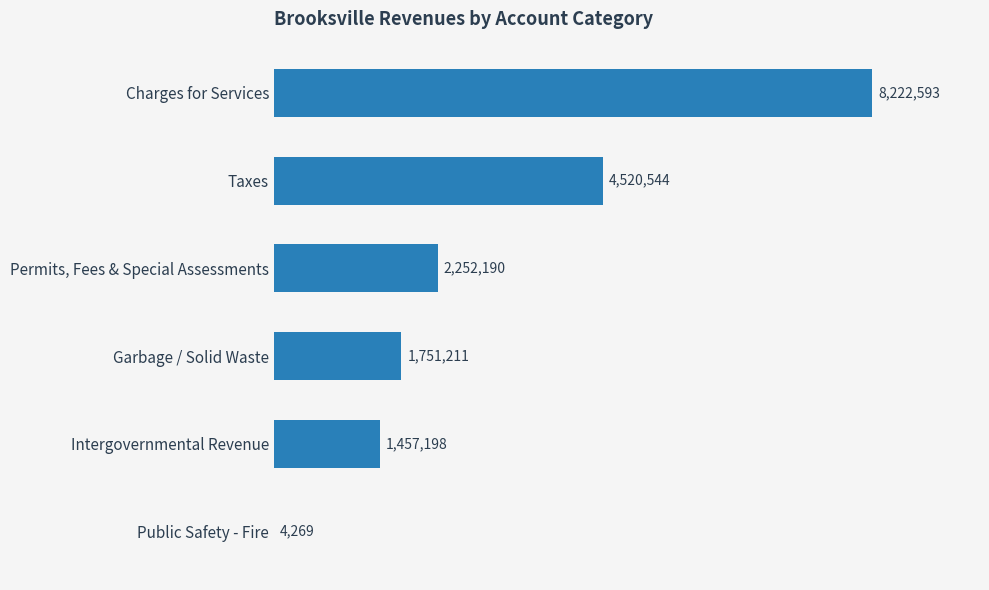

Are the bars horizontal?

Yes